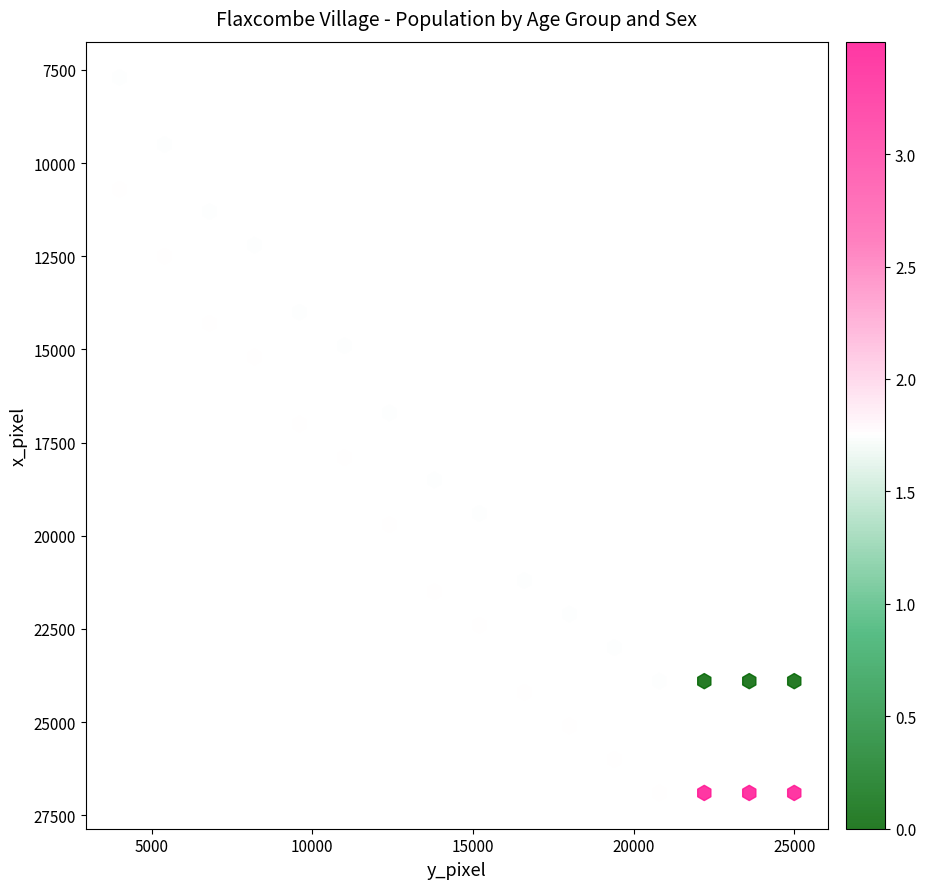

Across all series, what Y value is closest to 17300?

17000